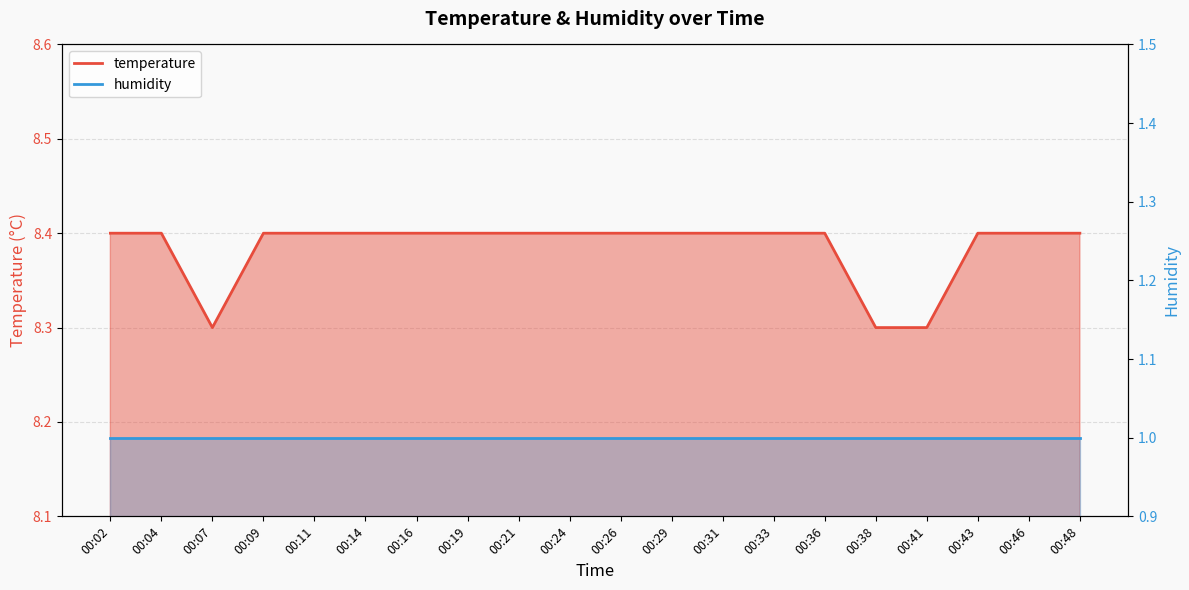

Which label corresponds to the largest value in the chart?

00:02